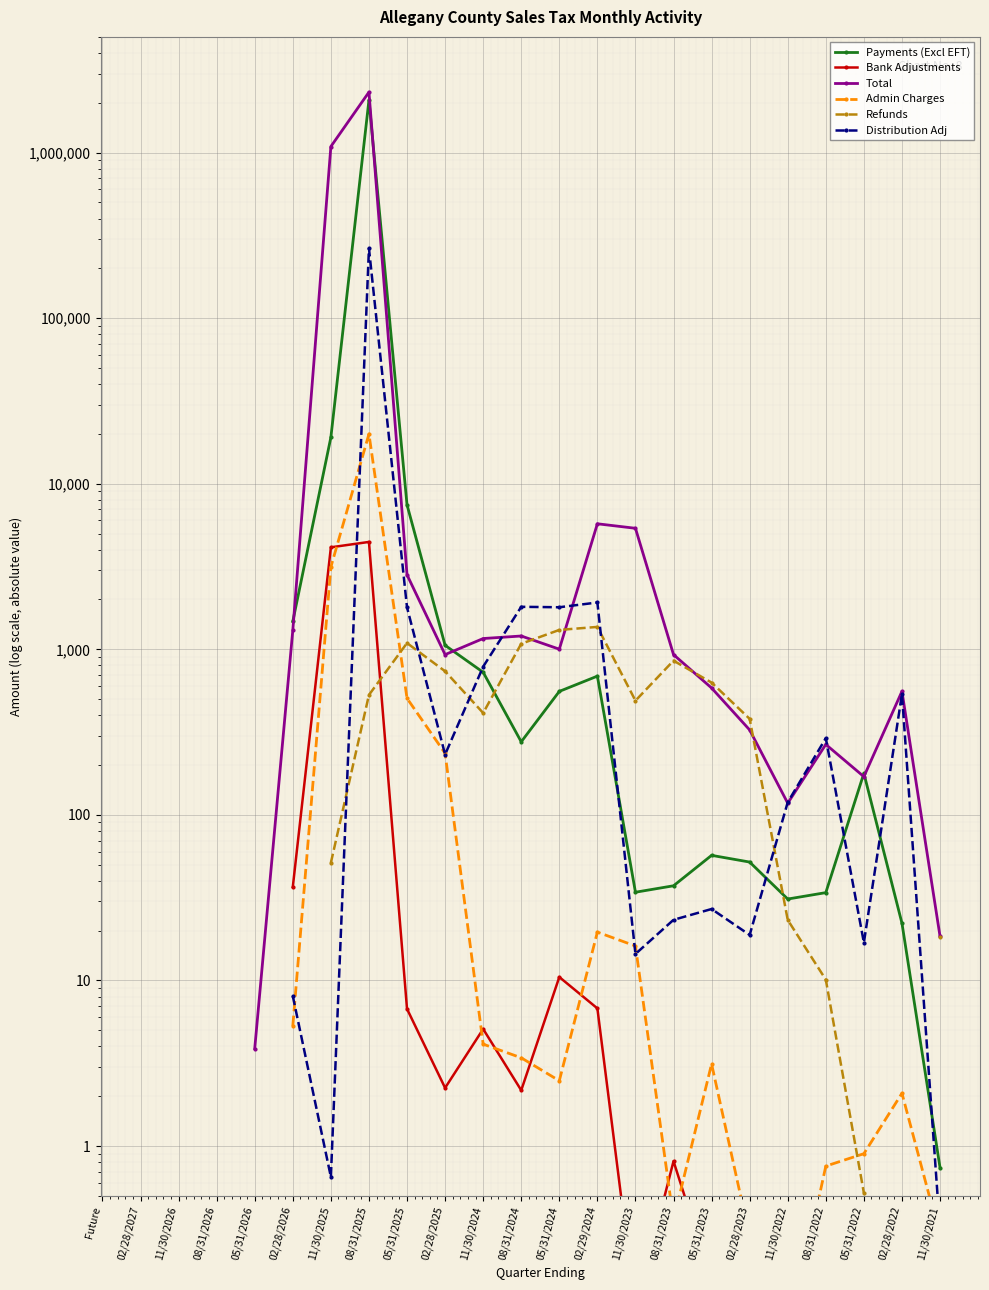

What is the label of the 12th point from the left?

08/31/2024